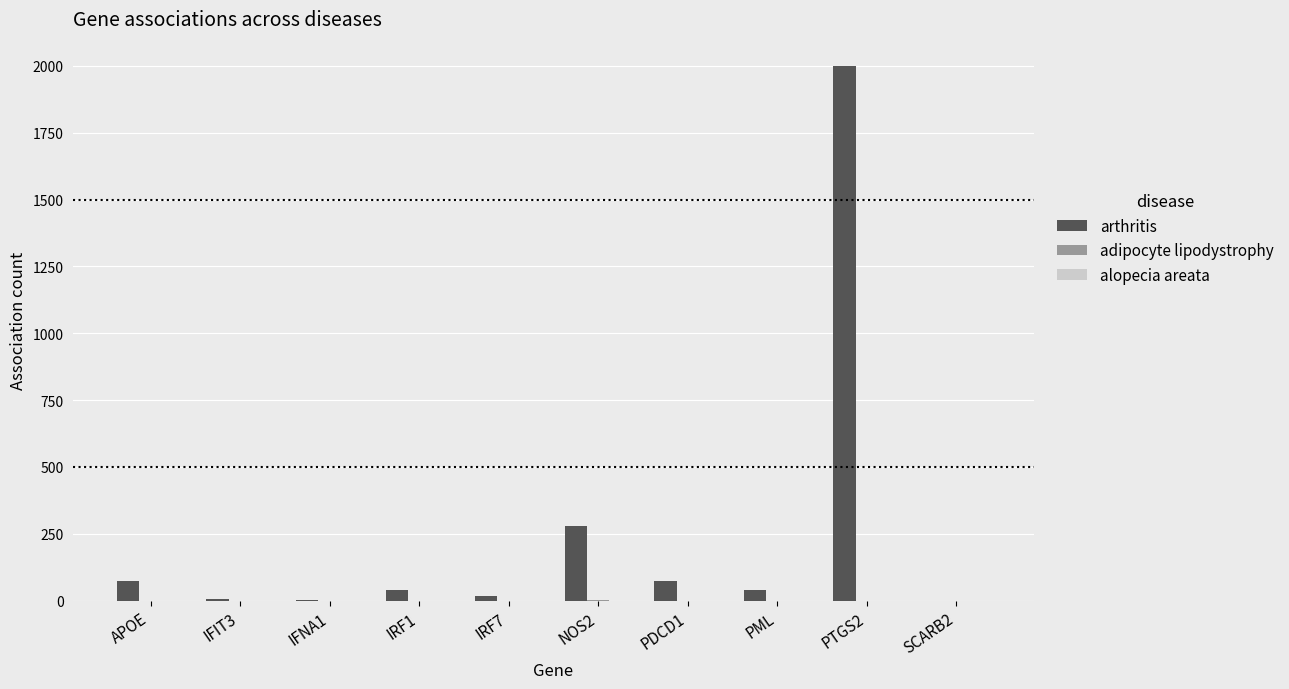

At which category is the sum across all series the highest?

PTGS2